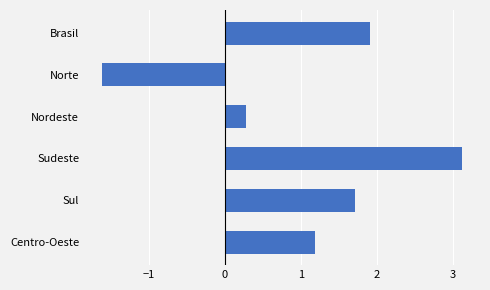

How many positive values are there?

5